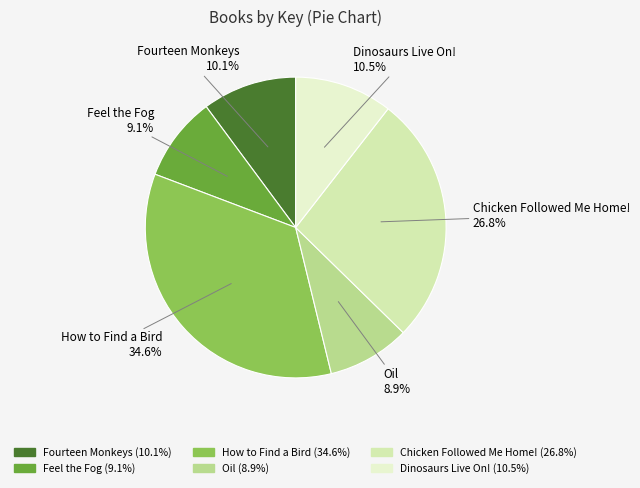

What is the largest slice in the pie chart?

How to Find a Bird